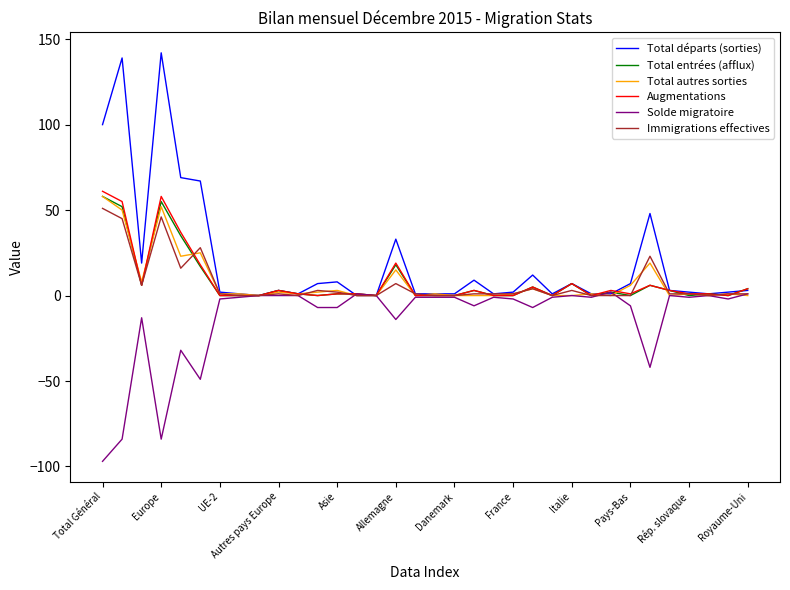

What is the average value of the Total autres sorties series?

8